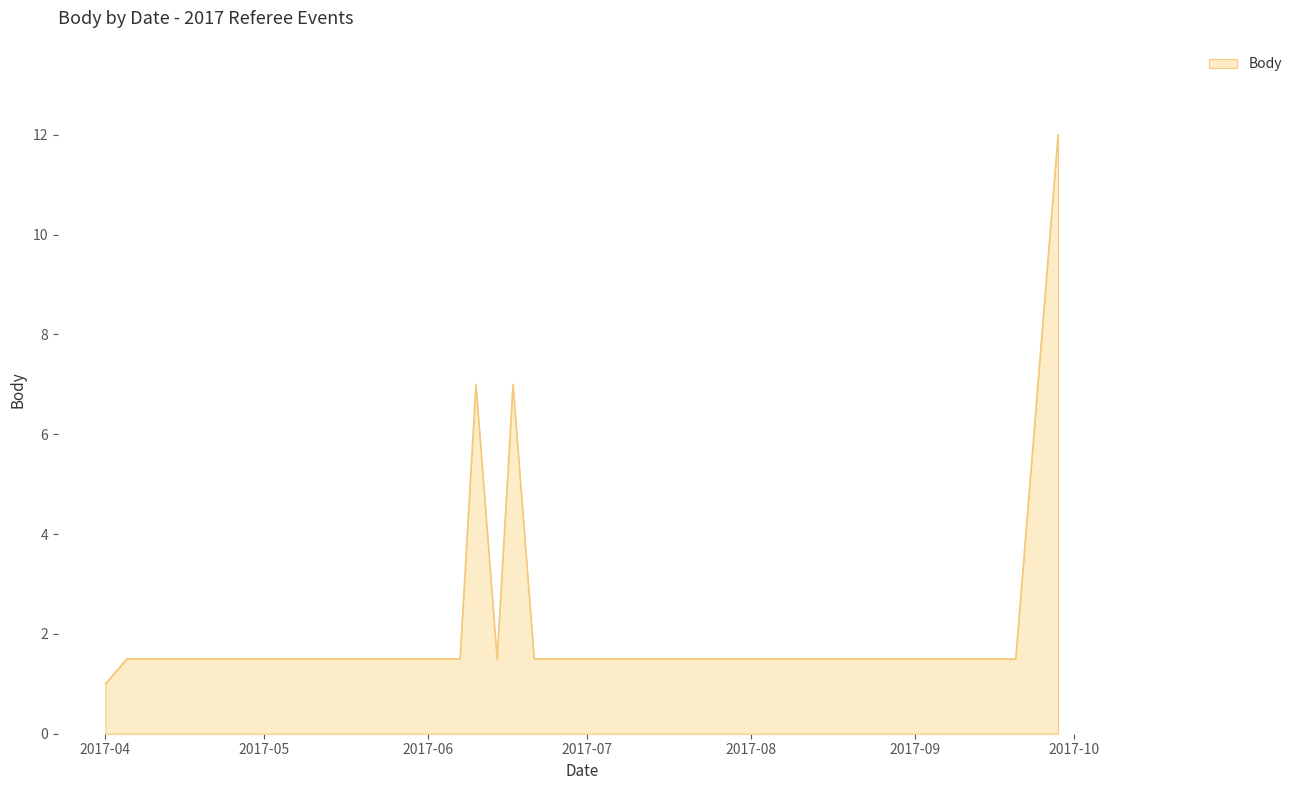

What is the difference between the maximum and minimum values?

11.0